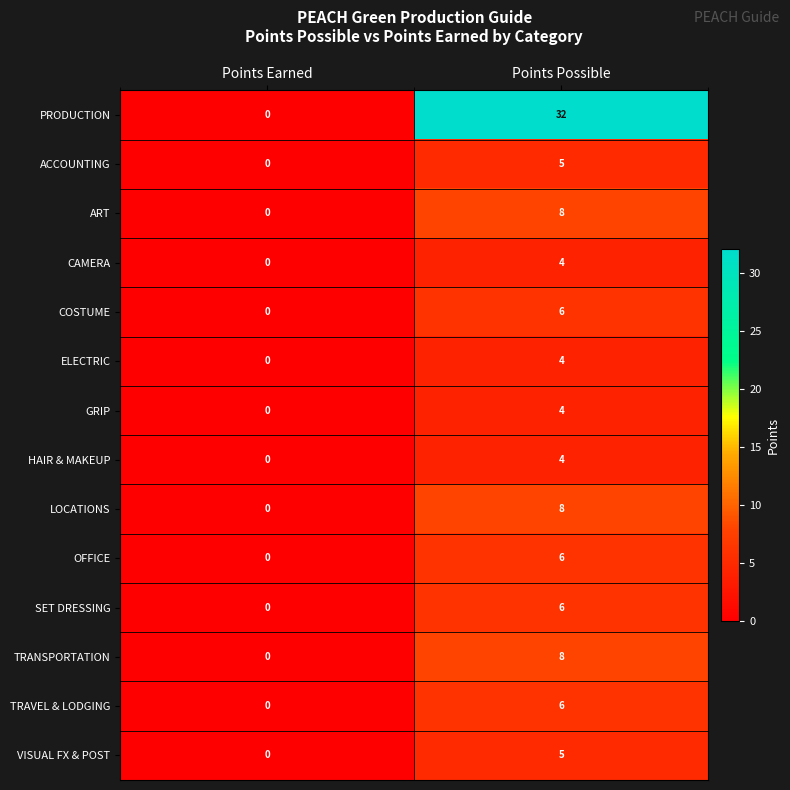

What is the sum of all TRAVEL & LODGING values?

6